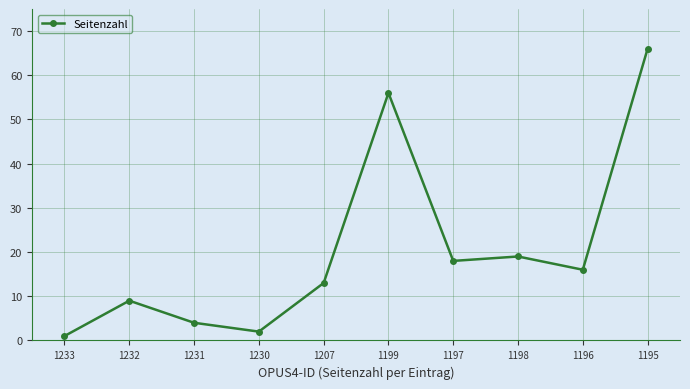

Which label corresponds to the largest value in the chart?

1195